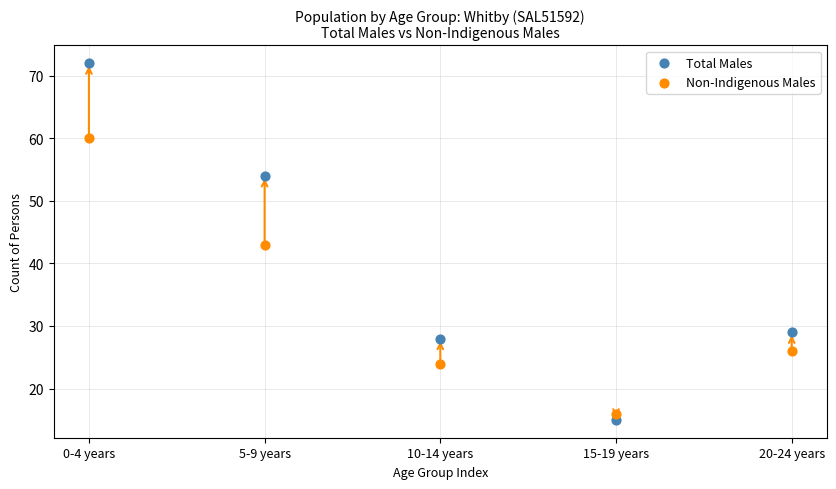

Which series contains the lowest Y value?

Total Males